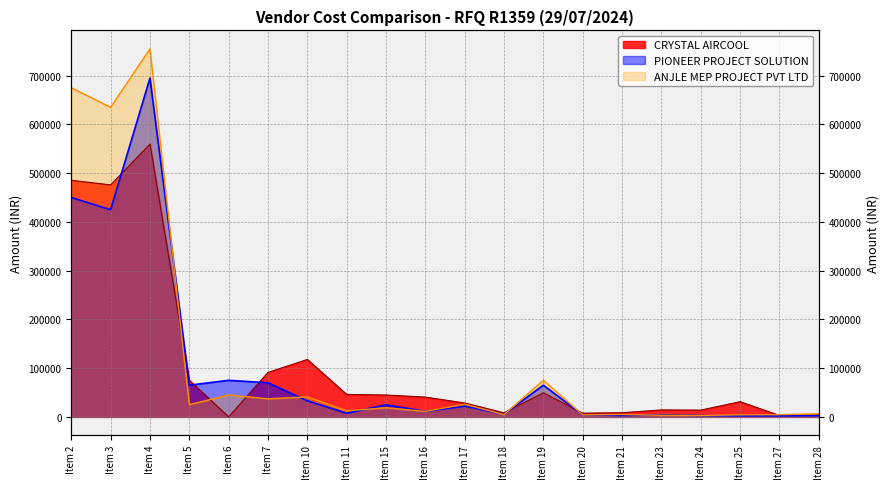

What is the sum of all ANJLE MEP PROJECT PVT LTD values?

2391425.0